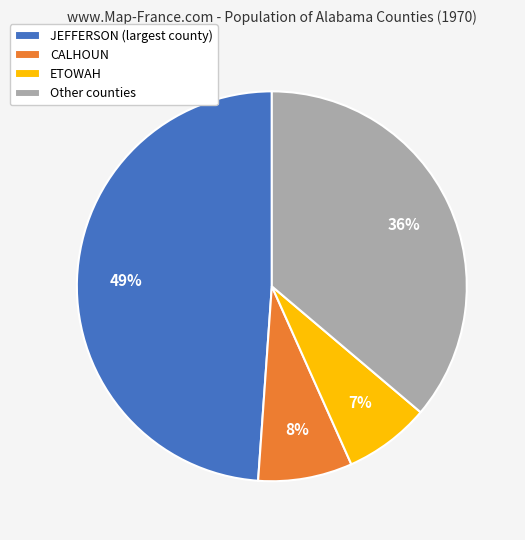

Does CALHOUN represent more than half of the total?

No